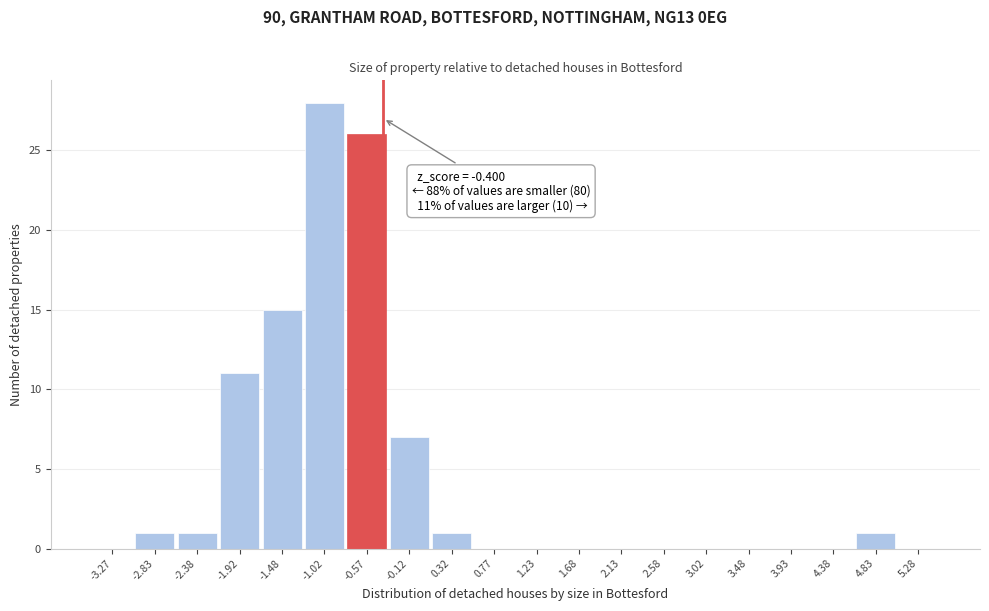

Which range on the x-axis has the tallest bar?

-1.25 to -0.80